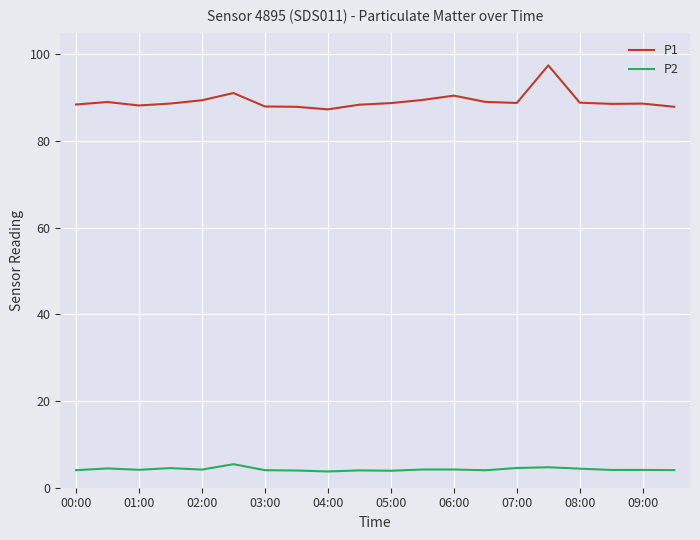

At how many categories does at least one series exceed 86?

20